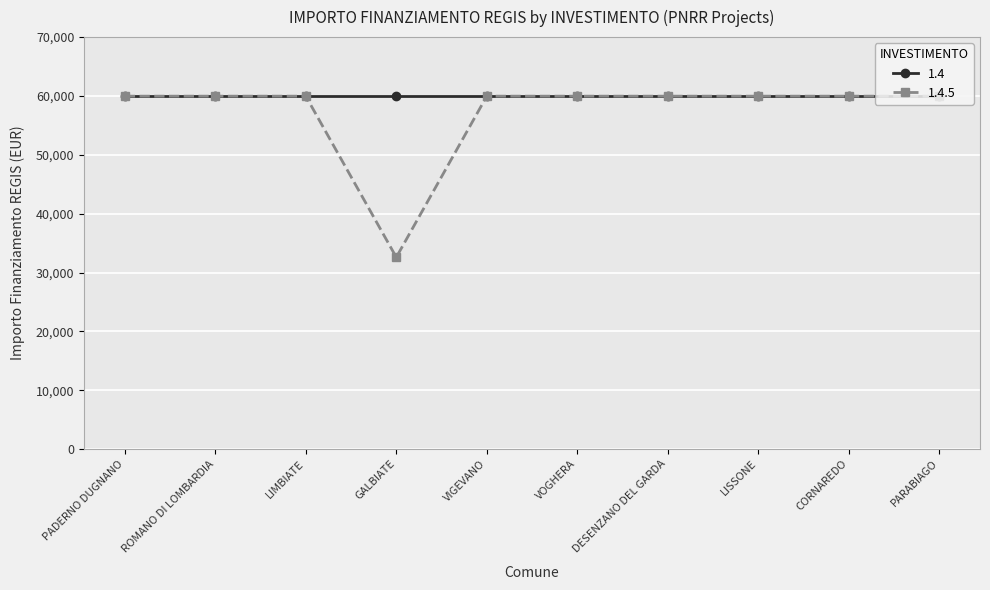

Read the 1.4.5 value at LISSONE, to the nearest 50.

59950